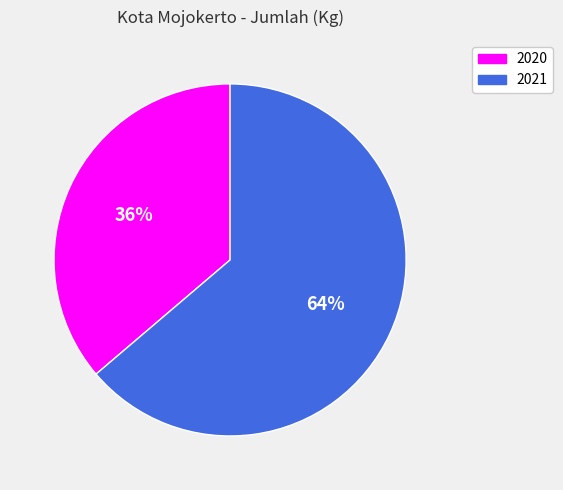

Is it true that 2021 is 64% of the pie?

True